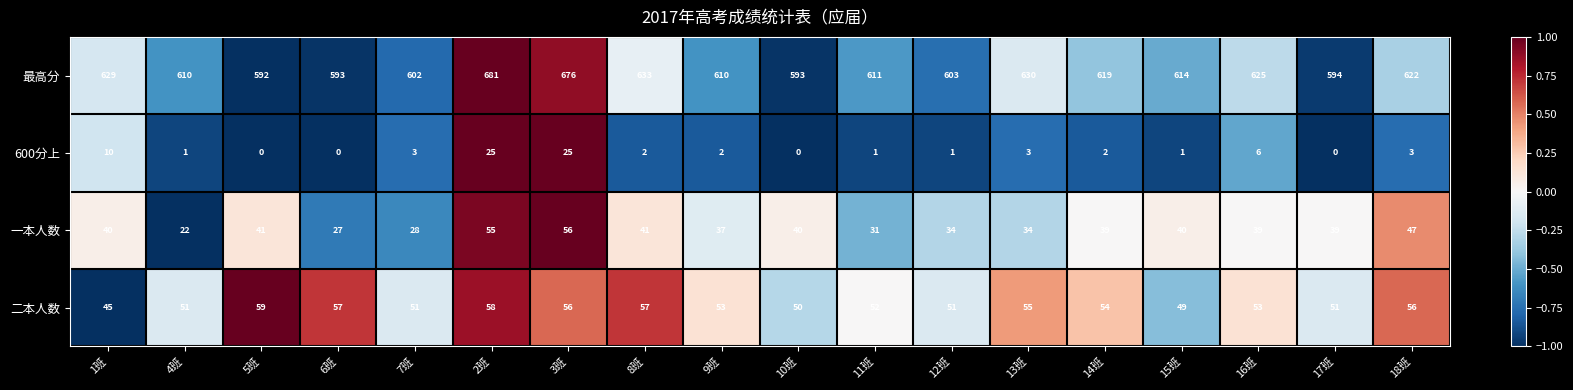

At which label does 最高分 first exceed 614?

1班